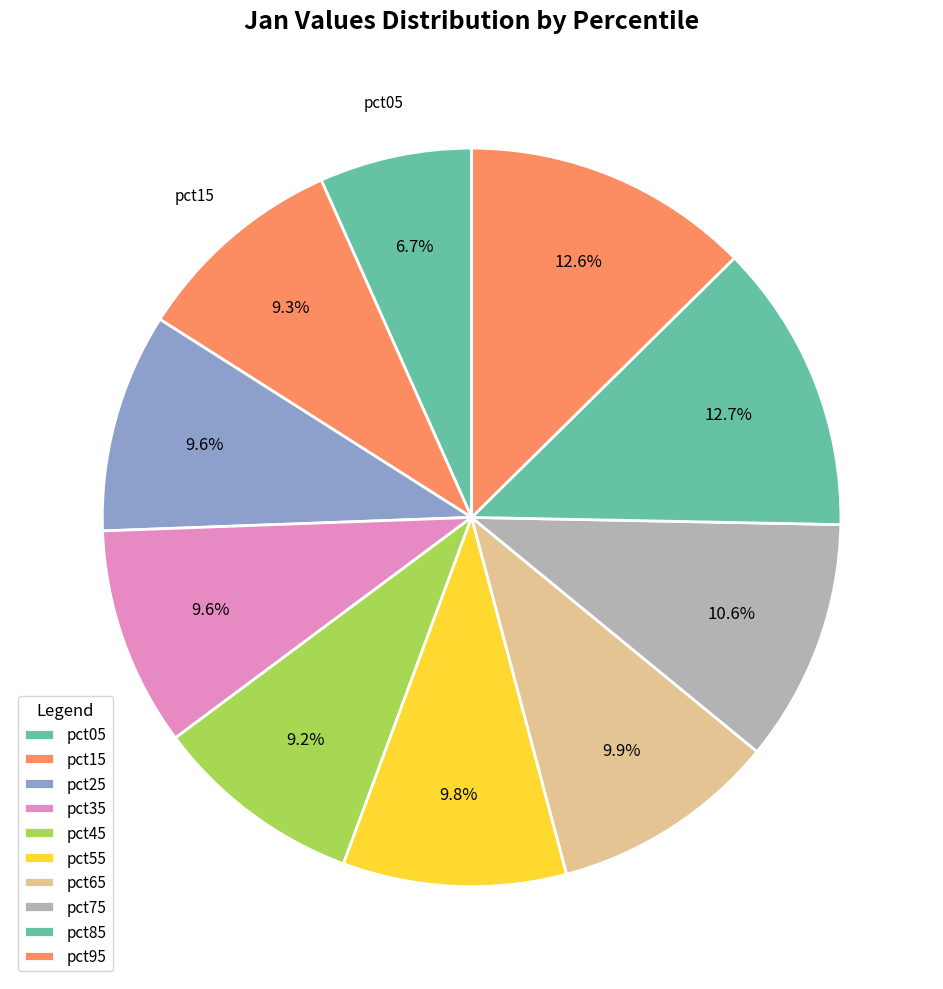

Count the number of slices in the pie.

10